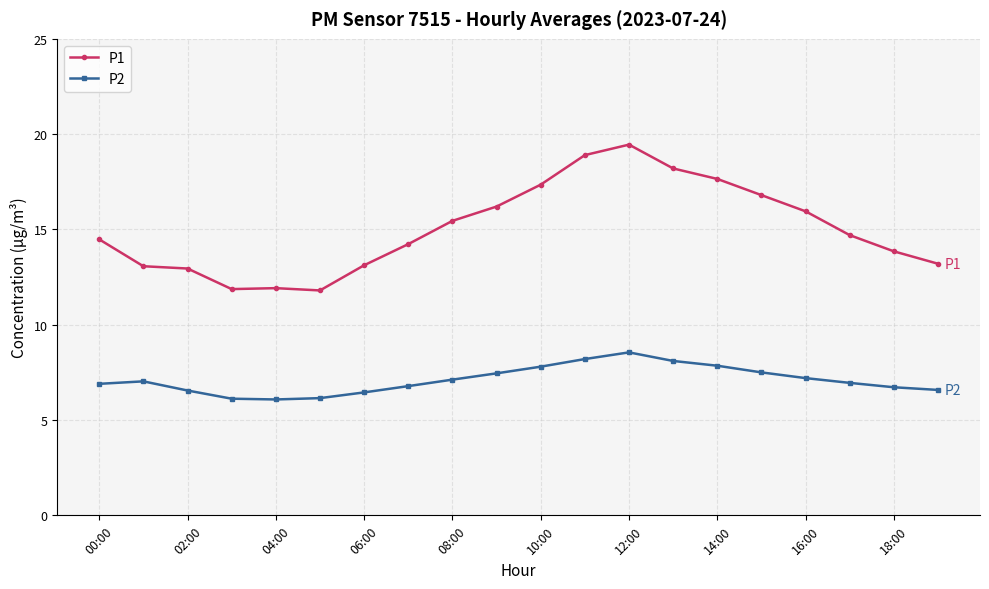

What is the value of the P1 point at the 10th from the left?

16.2